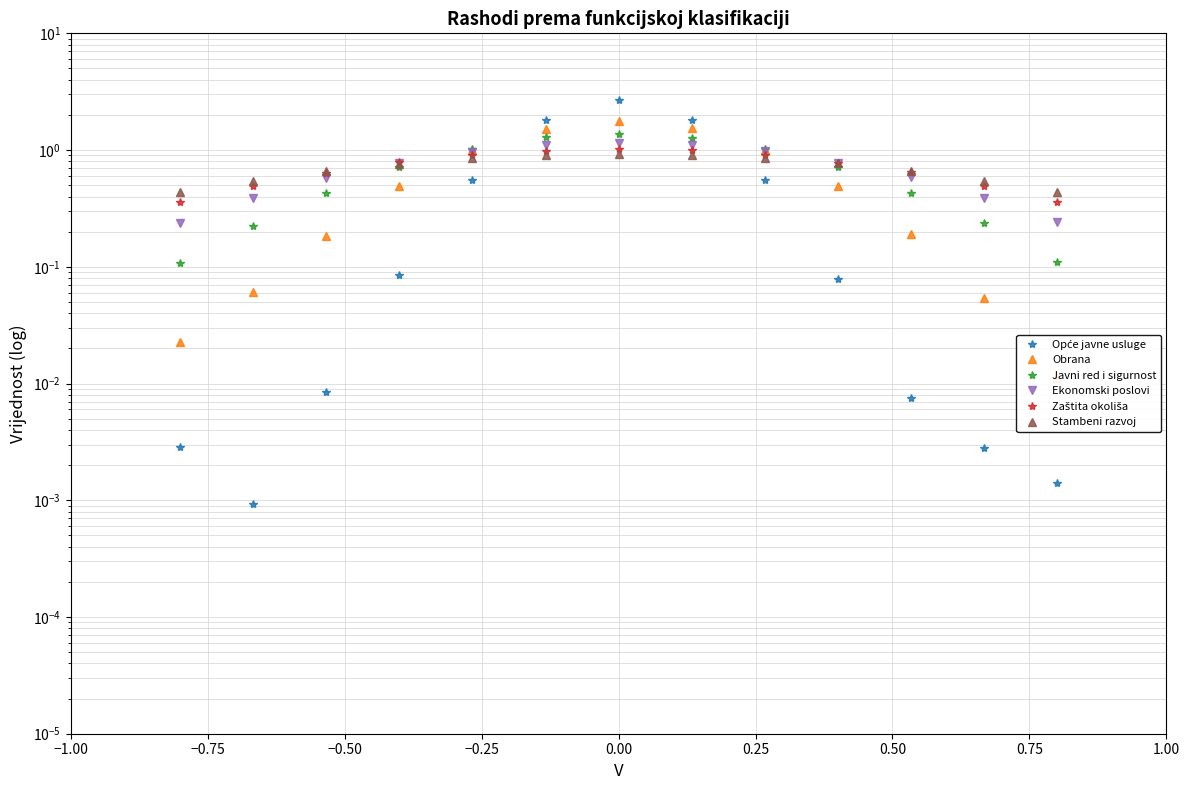

The value of Zaštita okoliša at −1.00 is 0.1. True or false?

False